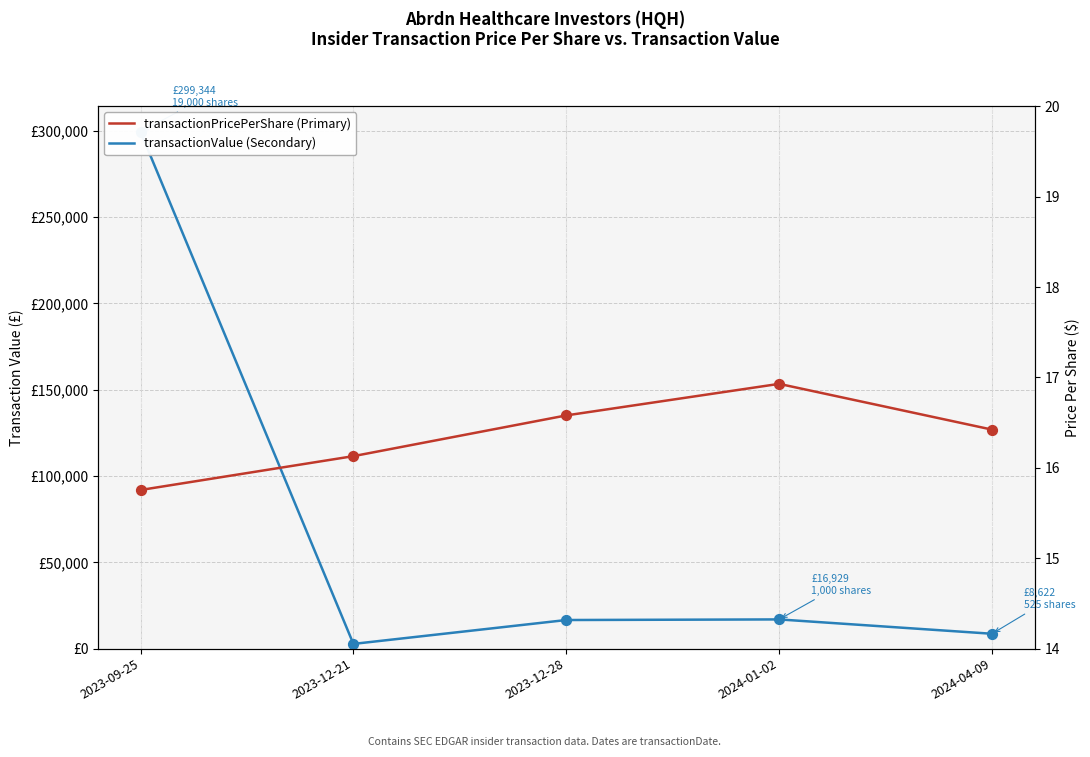

At how many categories does at least one series exceed 220908?

1